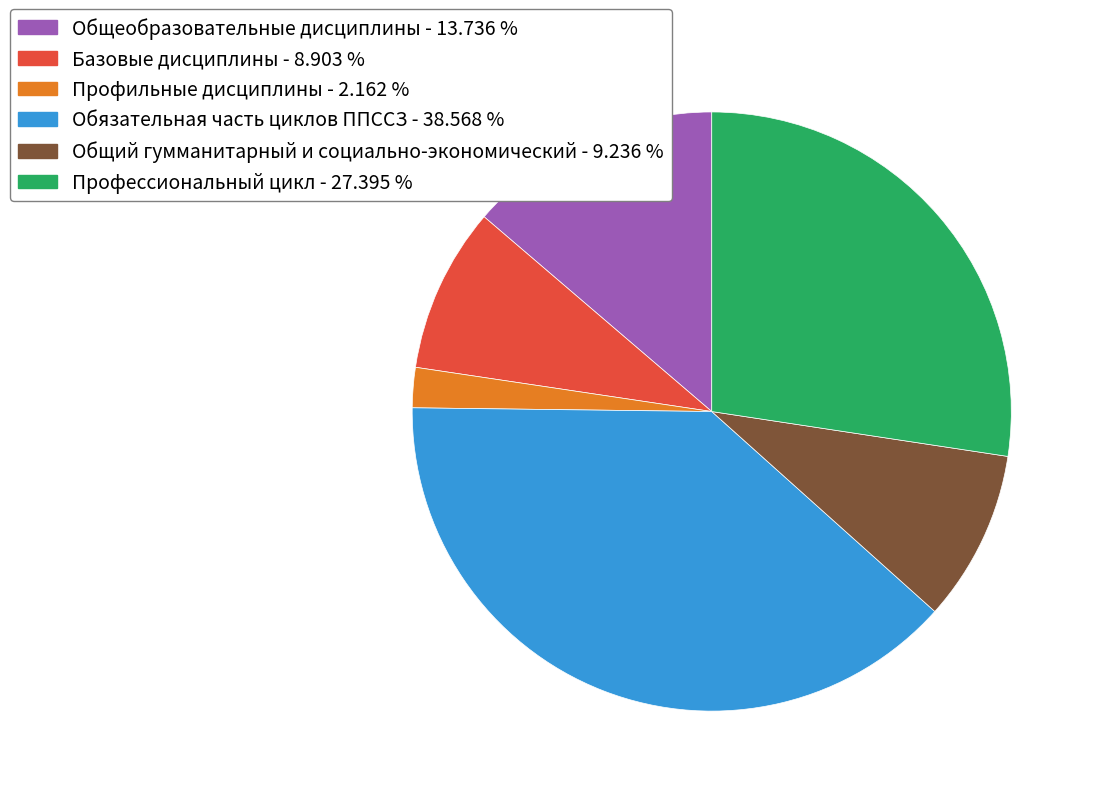

Is Профильные дисциплины - 2.162 % the majority of the pie?

No